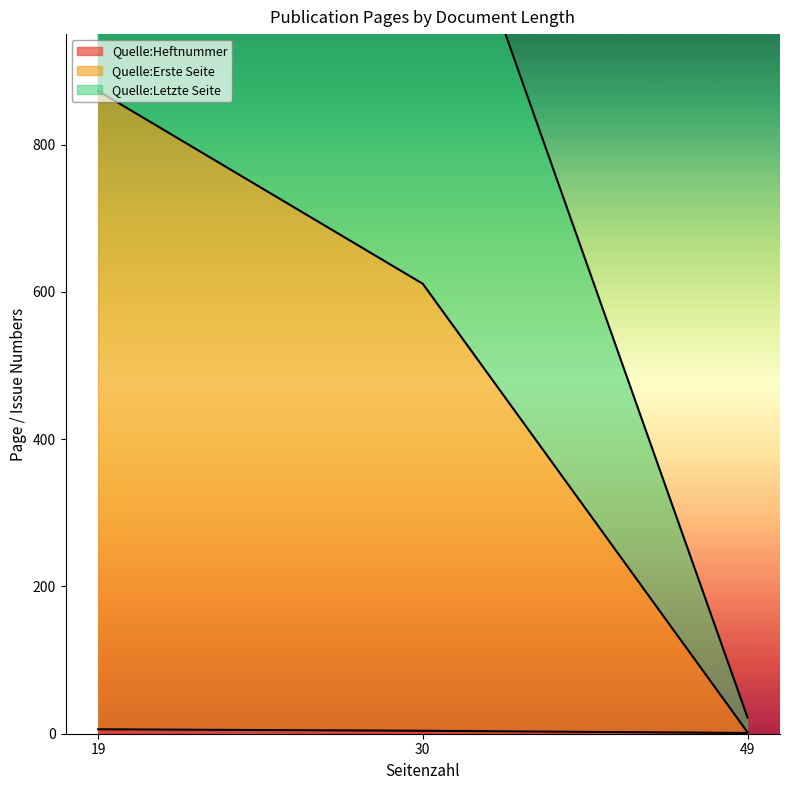

Is it true that Quelle:Heftnummer equals 6 at 19?

True